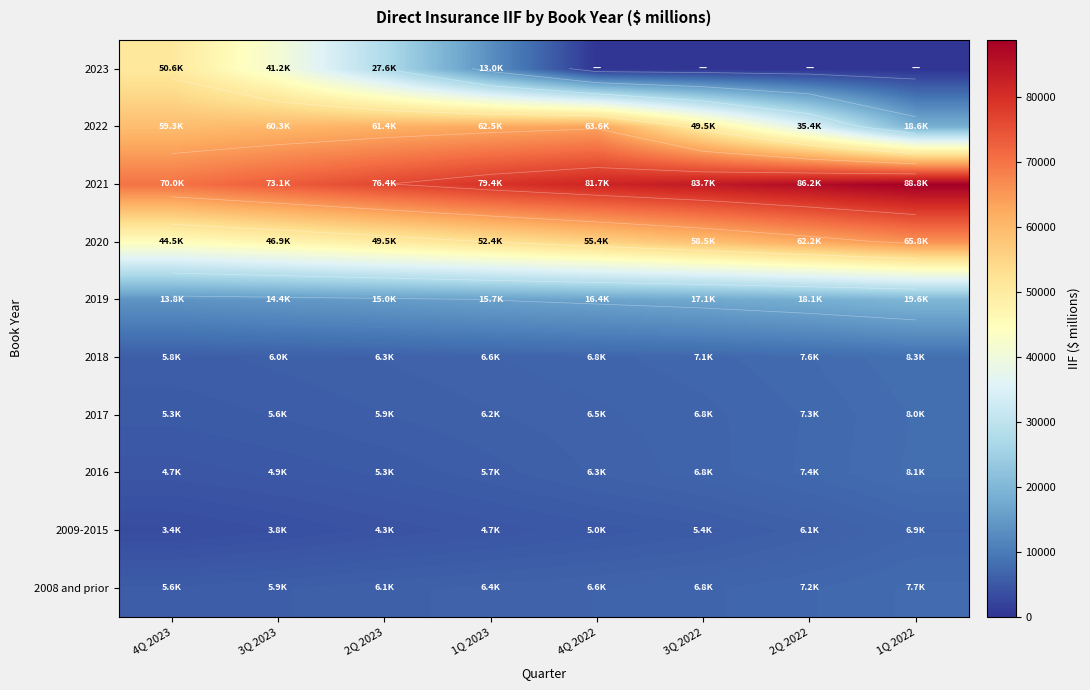

Is it true that 2017 equals 6818 at 3Q 2022?

True